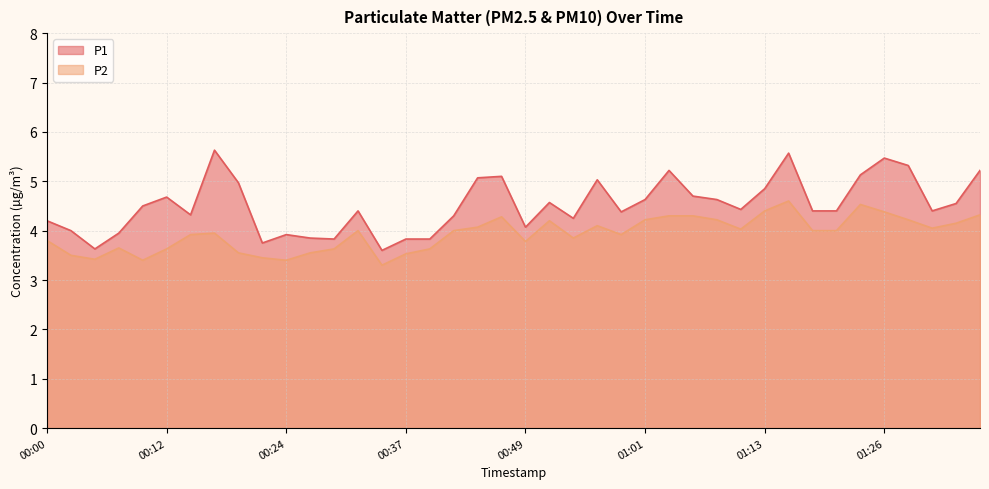

How many data points does each series have?

40